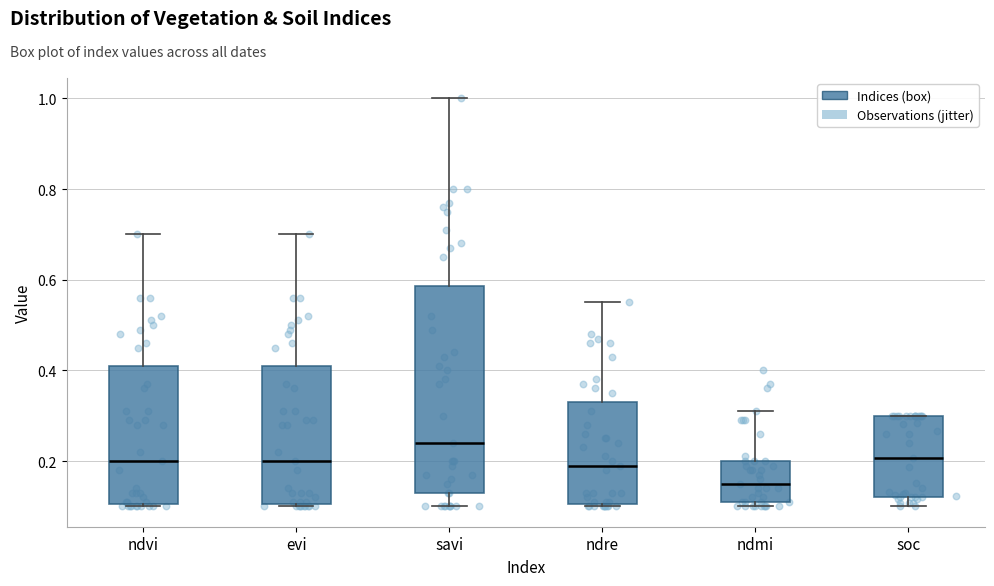

Comparing the boxes themselves (not the whiskers), which one is the tallest?

savi